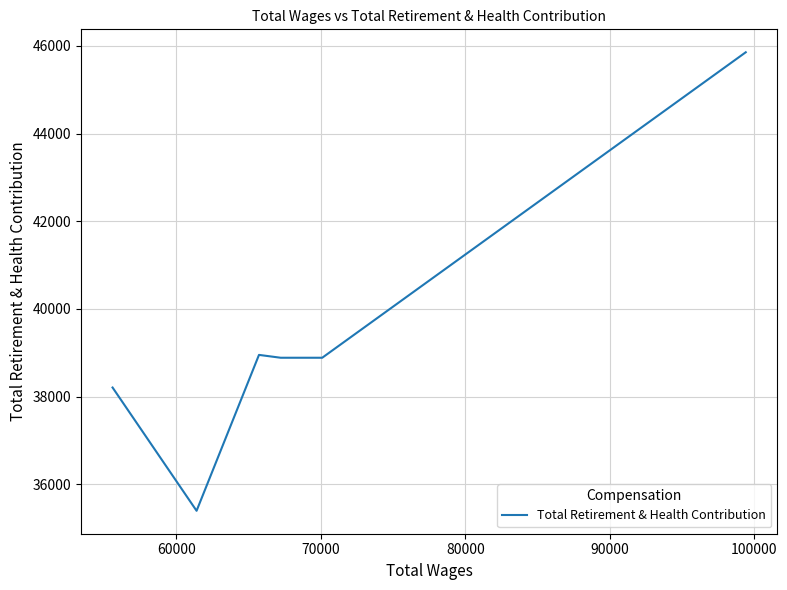

What is the maximum value shown in the chart?

45853